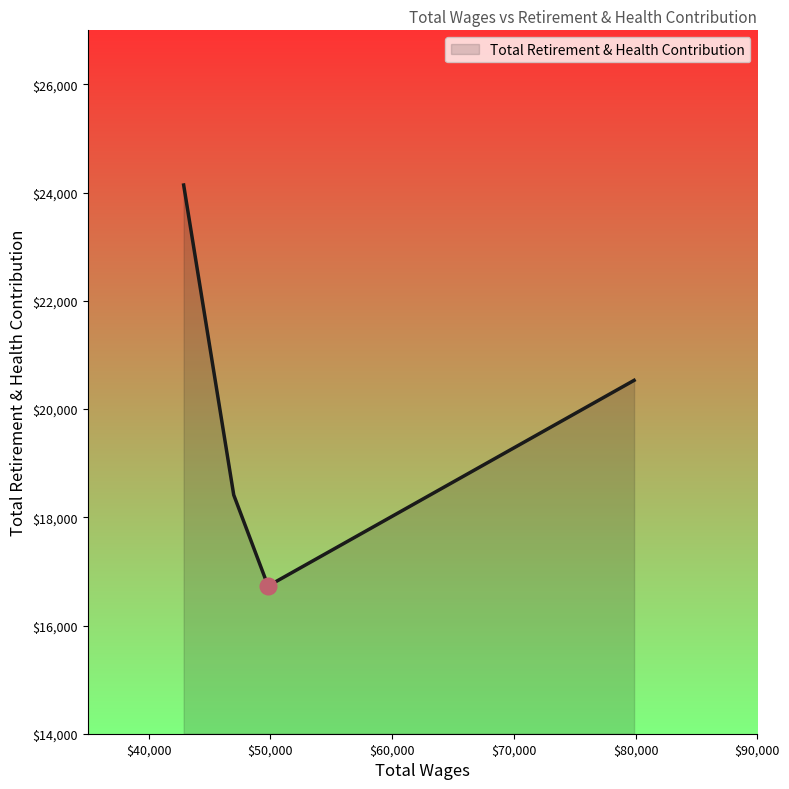

What is the average value?

19954